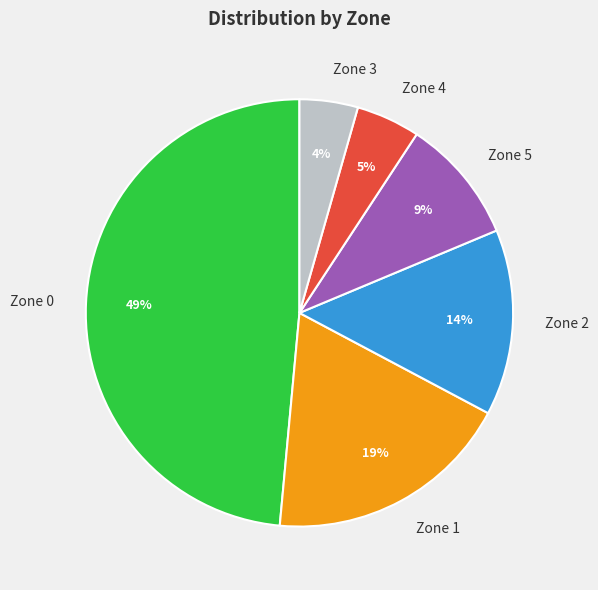

Is there any slice that represents more than half of the pie?

No